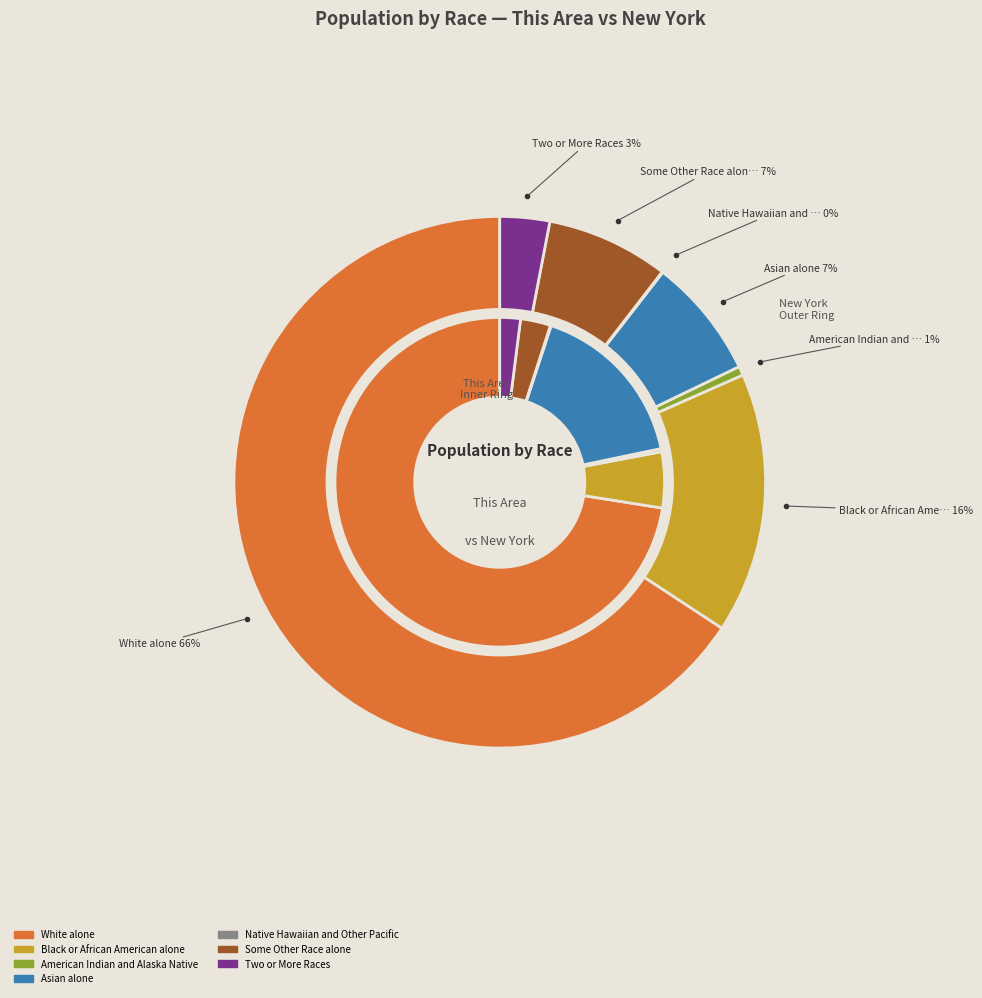

To the nearest percent, what is the difference between the largest and smallest slice percentages?

66%